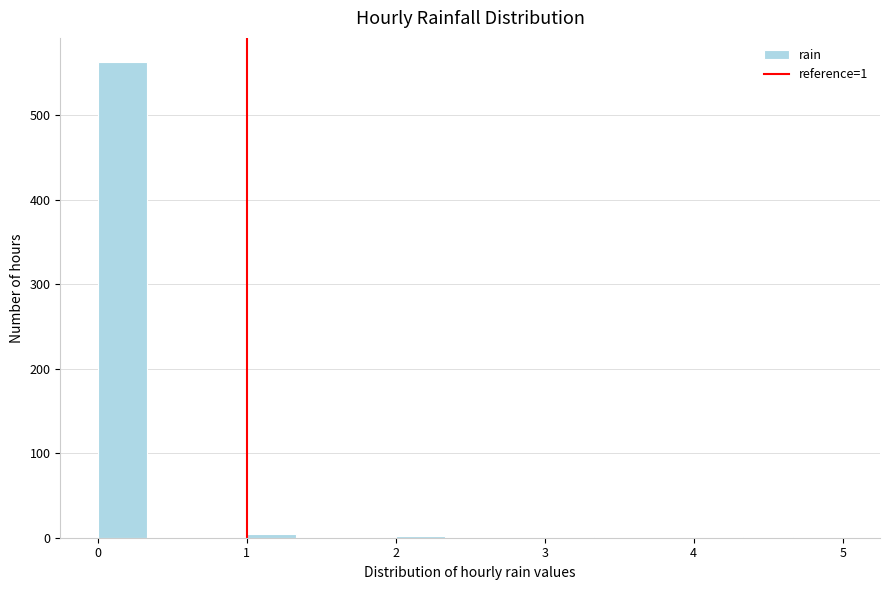

Around what value on the x-axis is the tallest bar? Give the approximate position of its centre, as read against the axis.

0.2